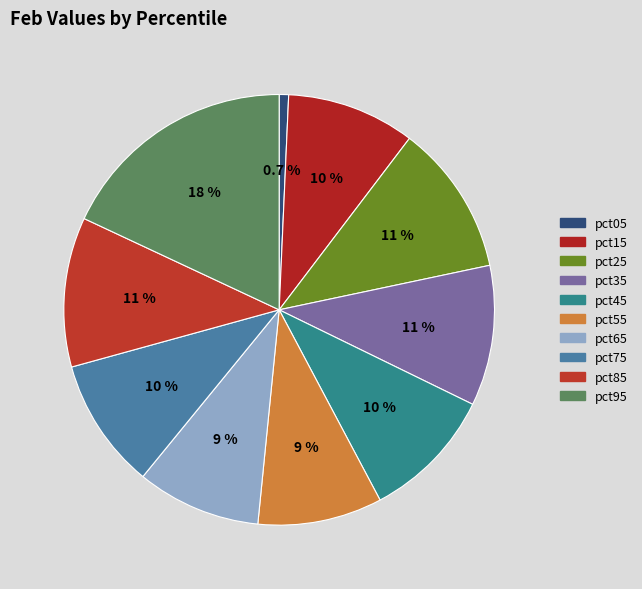

To the nearest percent, what is the average slice percentage?

10%